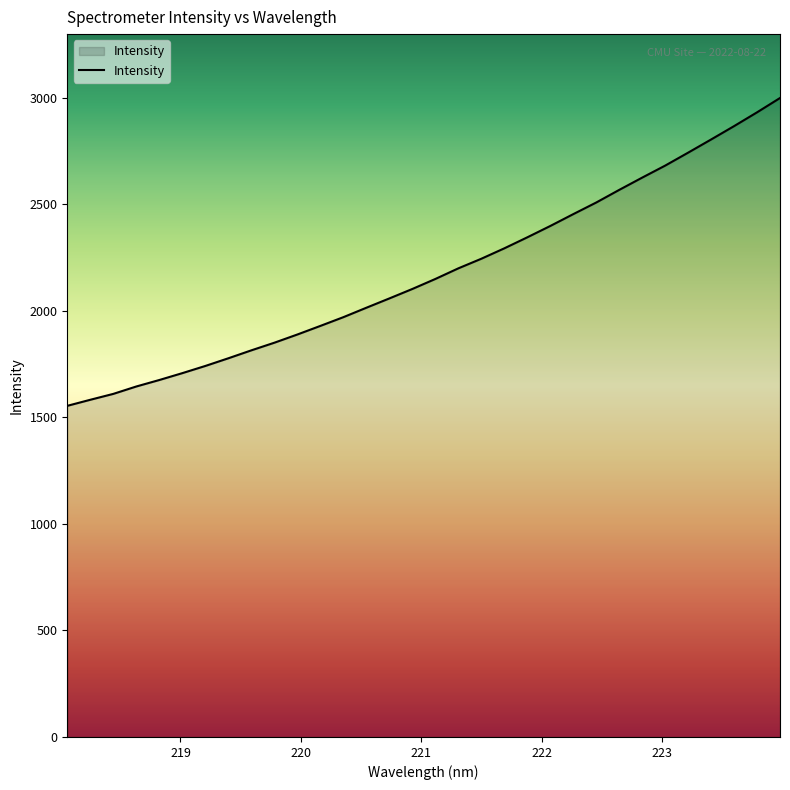

What is the difference between the second highest and second lowest values?

1349.4